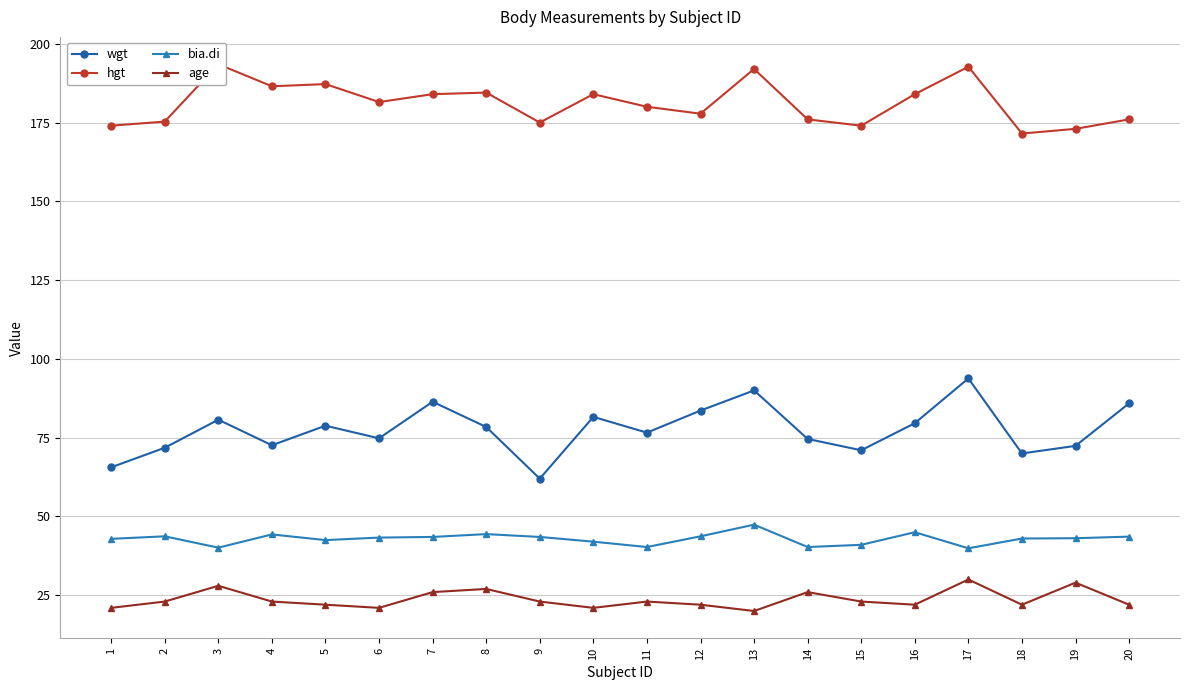

Is the value of bia.di at 7 greater than the value of hgt at 1?

No